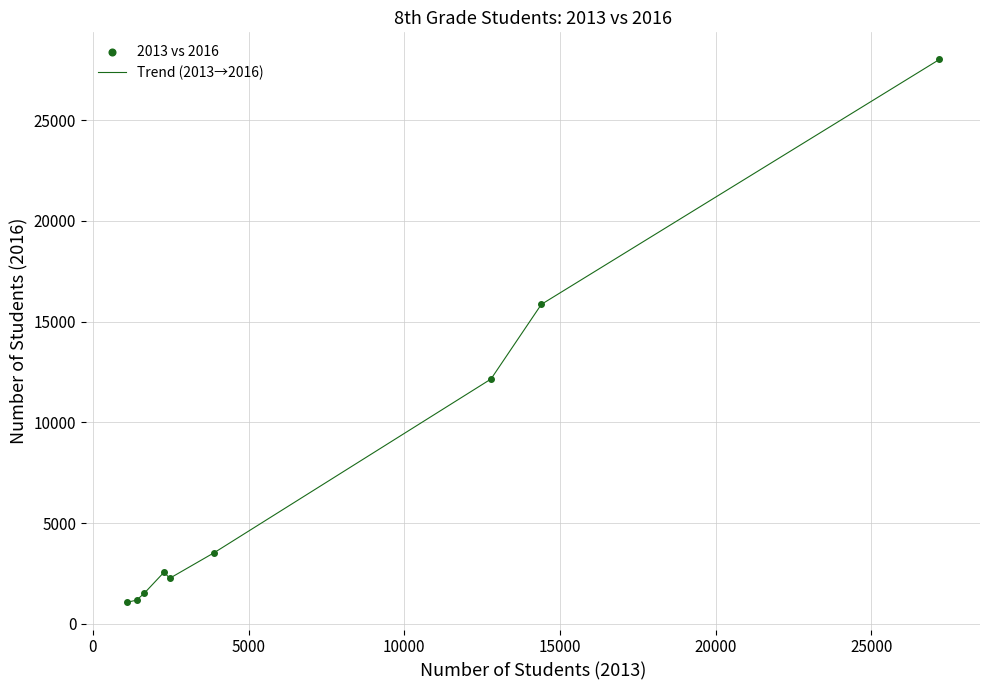

What is the smallest value displayed?

1070